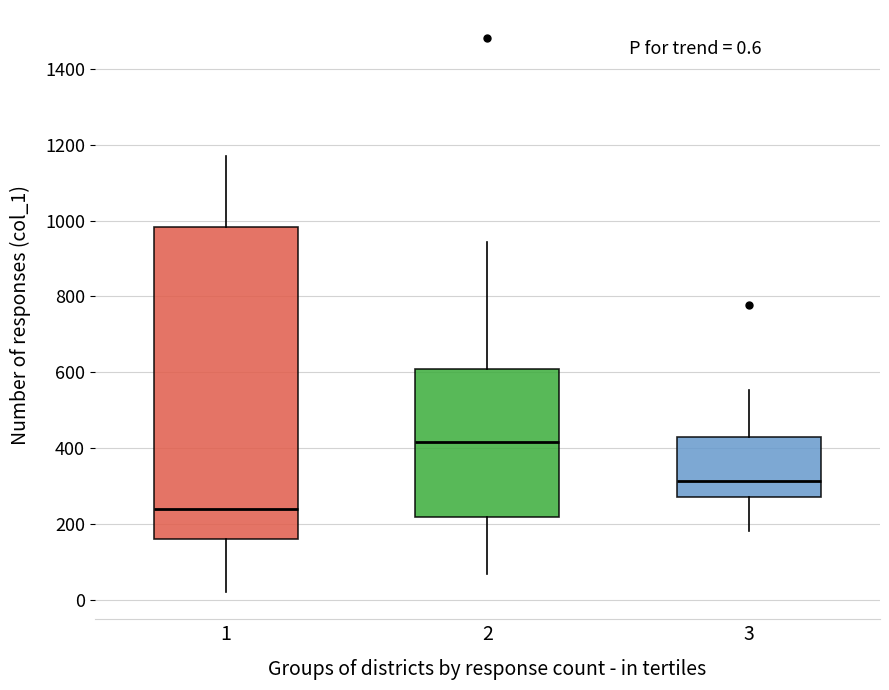

Comparing the boxes themselves (not the whiskers), which one is the tallest?

1